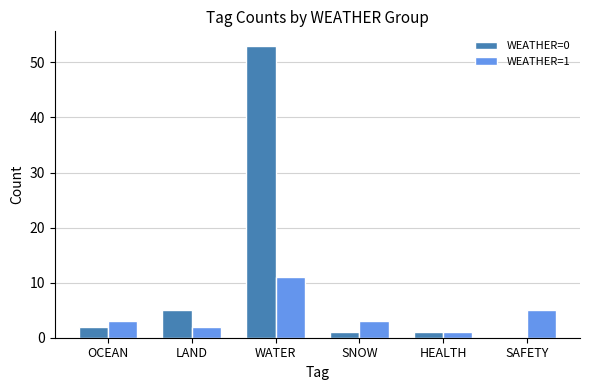

How many values in WEATHER=0 are above zero?

5